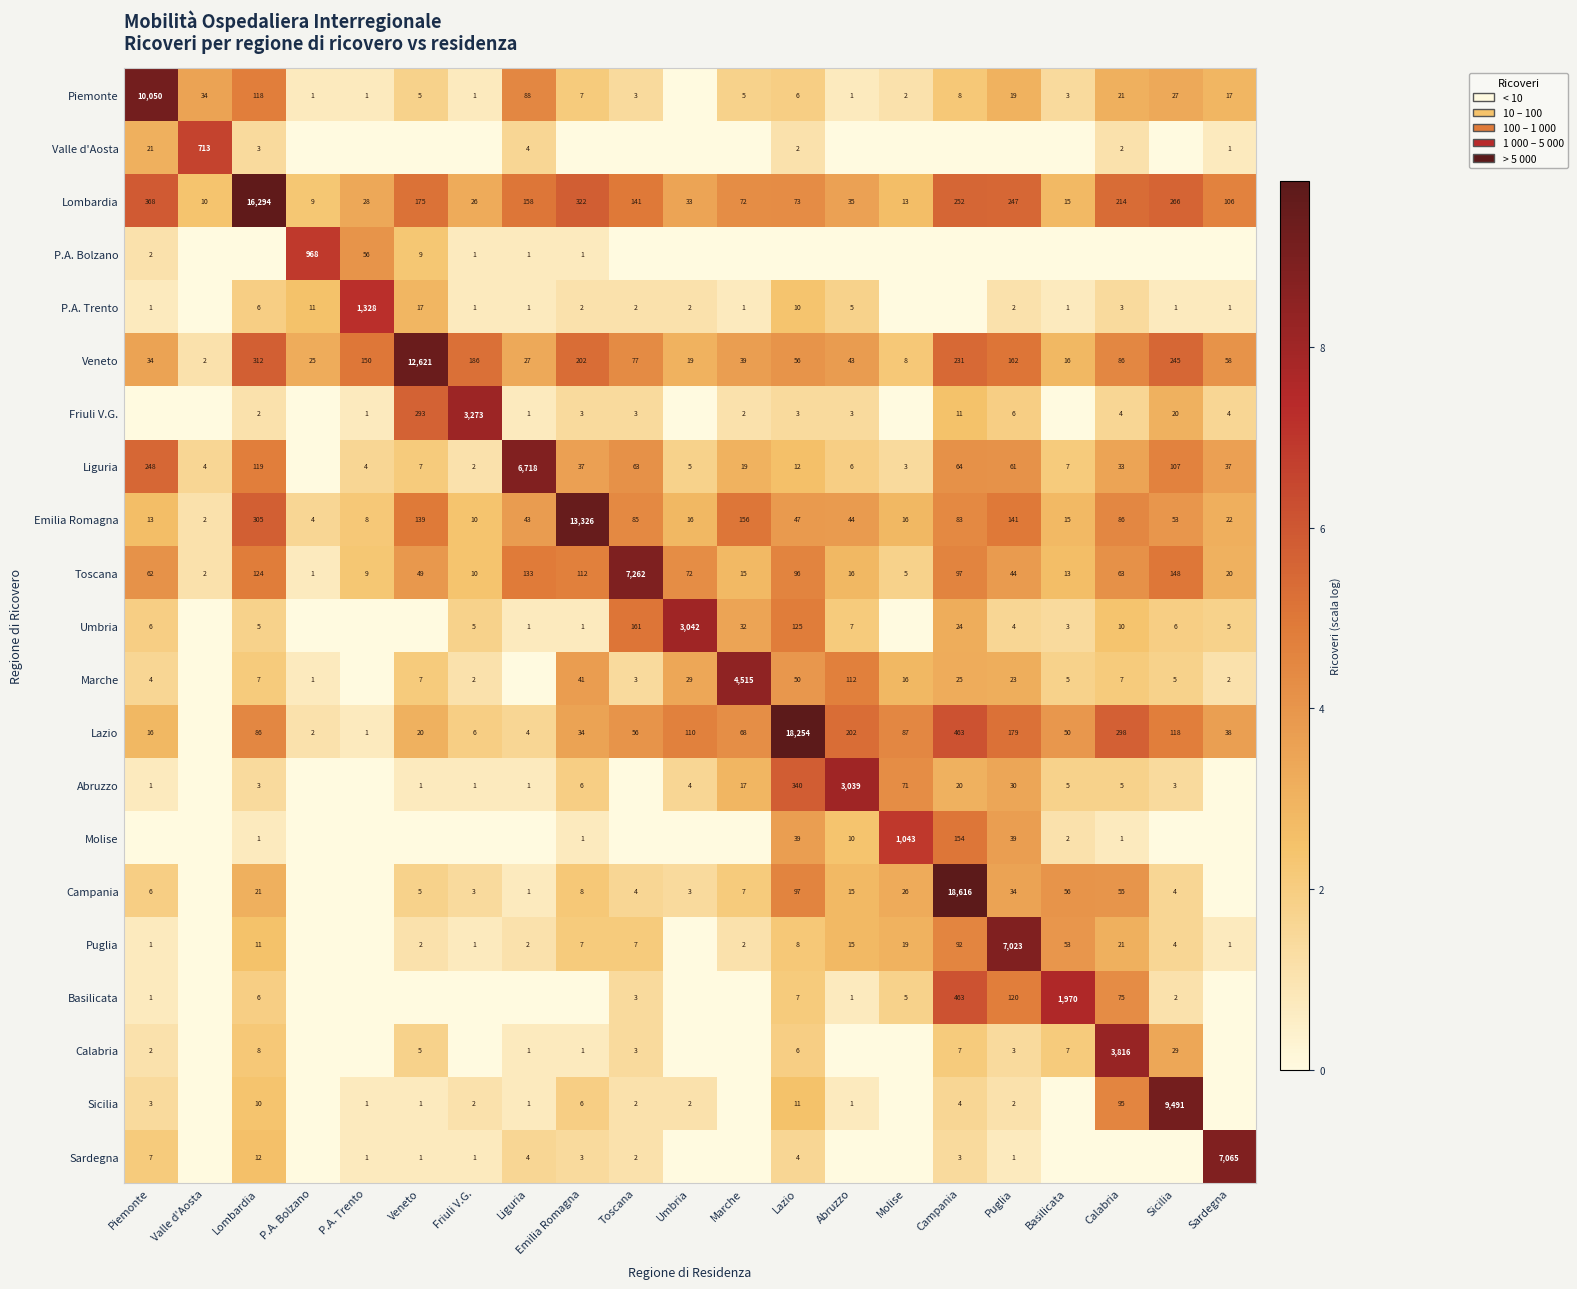

At which category is the sum across all series the highest?

Campania